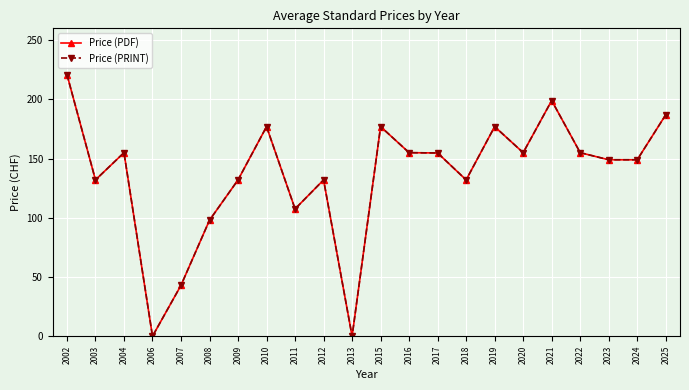

True or false: Price (PDF) and Price (PRINT) cross at least once.

False